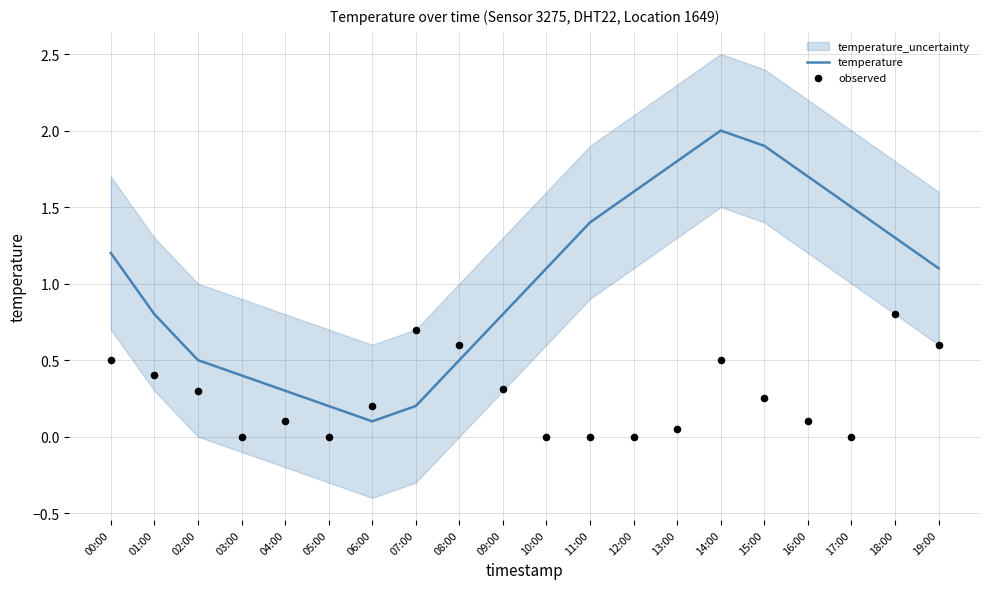

At how many categories does at least one series exceed 0?

20